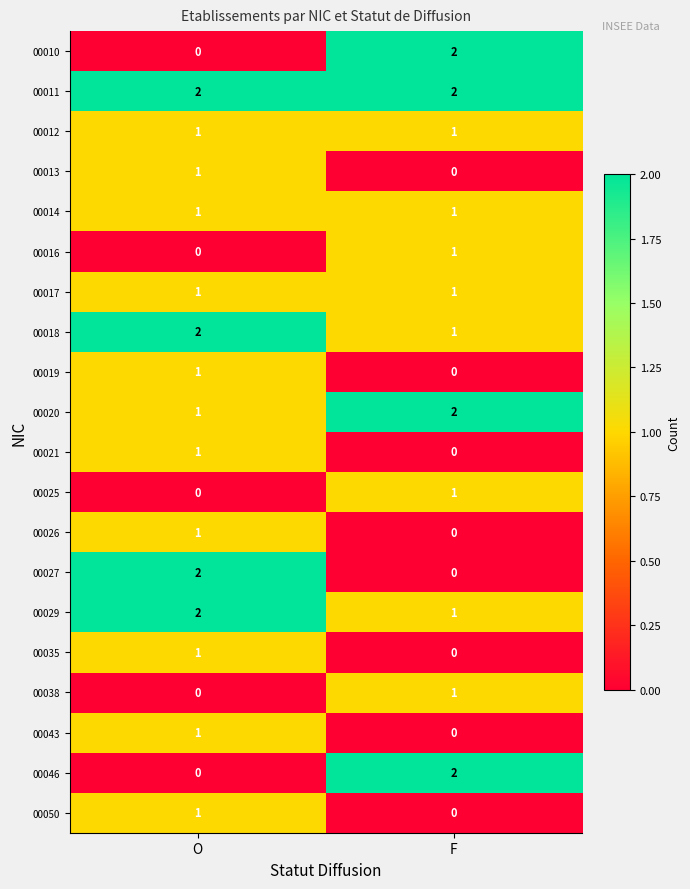

At which category is the sum across all series the highest?

O